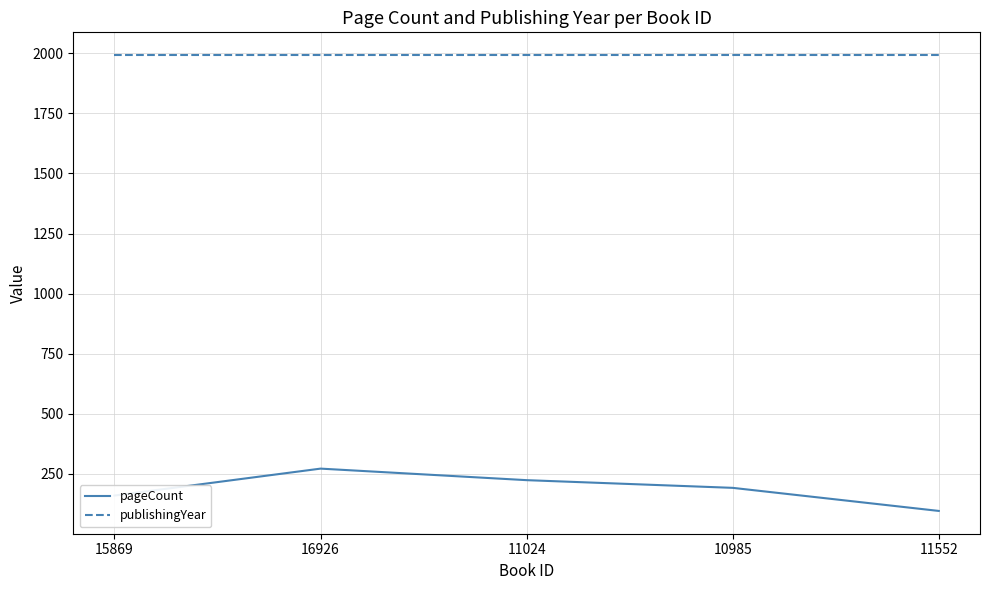

What are all the series names shown in the legend?

pageCount, publishingYear